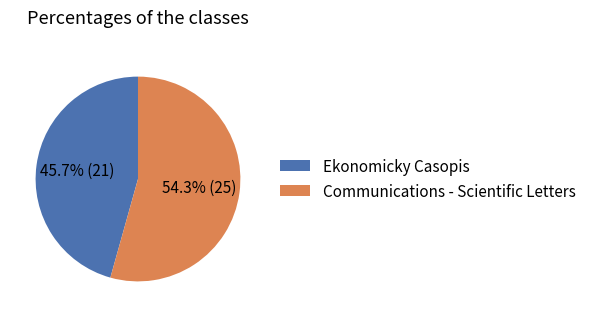

True or false: Ekonomicky Casopis accounts for 54% of the total.

False